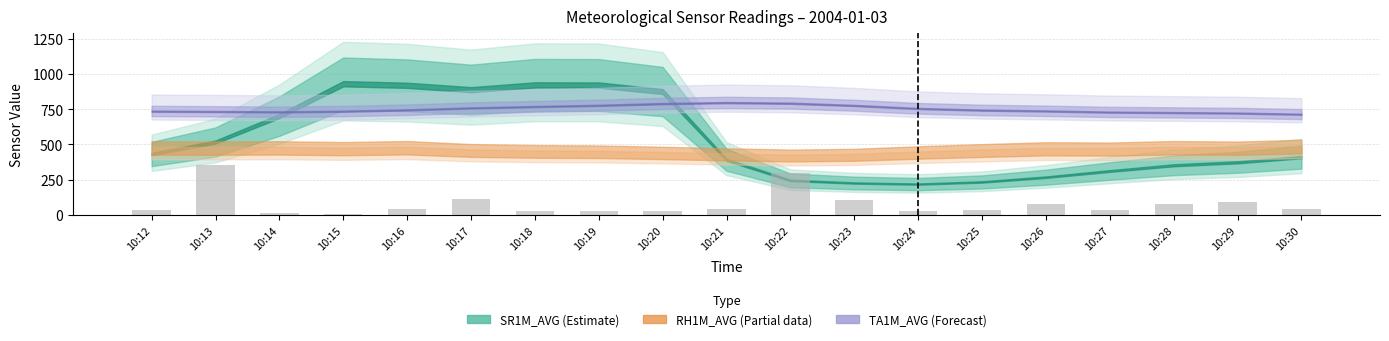

The value at 10:30 is 44. True or false?

True